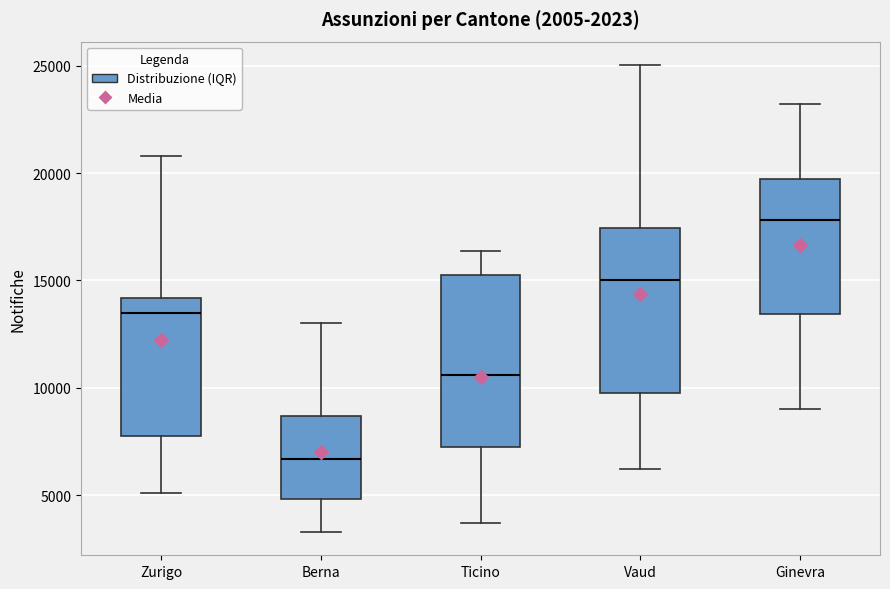

Reading left to right, transcribe this box plot: for each box, give where its median line is, the range the box spans, and where its two whiskers end, as read against the y-axis. The values are not printed on the chart, so give them approximately, as read against the axis.

Zurigo: median 13500, box 7500 to 14000, whiskers 5000 to 21000
Berna: median 6500, box 5000 to 8500, whiskers 3500 to 13000
Ticino: median 10500, box 7500 to 15500, whiskers 3500 to 16500
Vaud: median 15000, box 10000 to 17500, whiskers 6000 to 25000
Ginevra: median 18000, box 13500 to 19500, whiskers 9000 to 23000